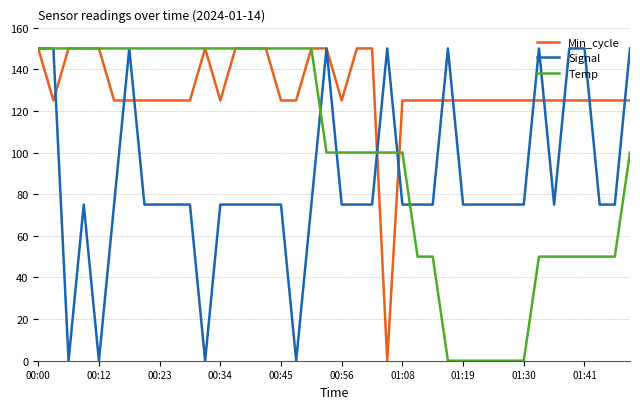

What is the maximum value for Temp?

150.0